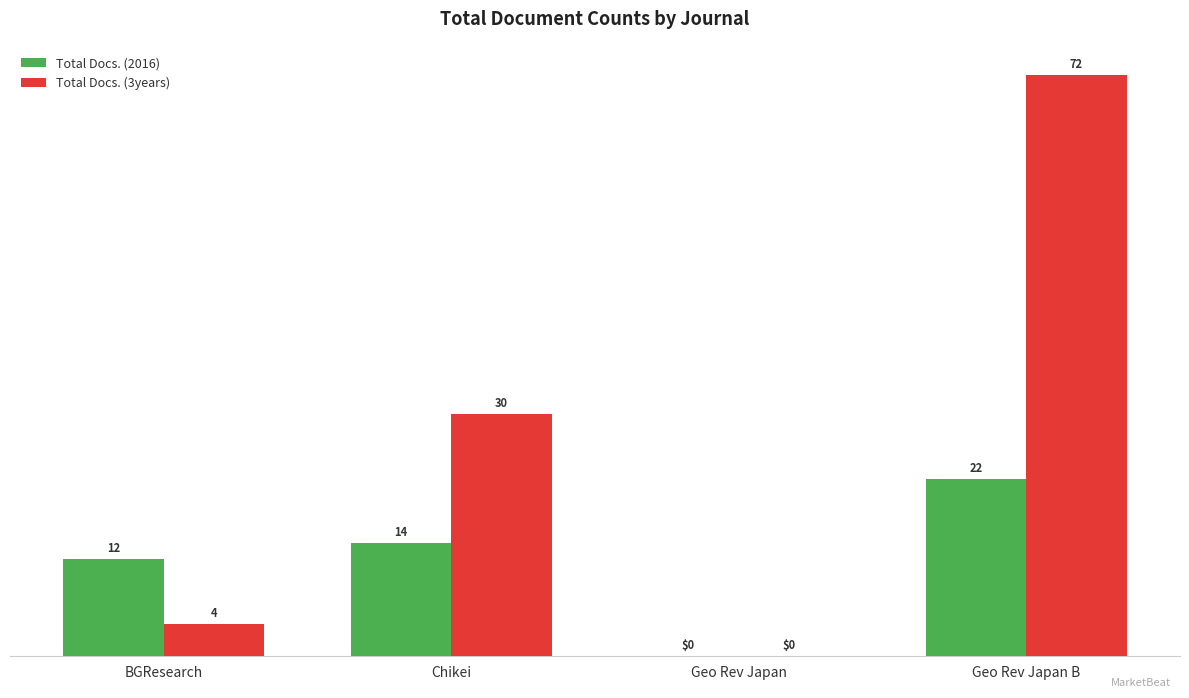

Is the value of Total Docs. (2016) at Chikei greater than the value of Total Docs. (3years) at Chikei?

No